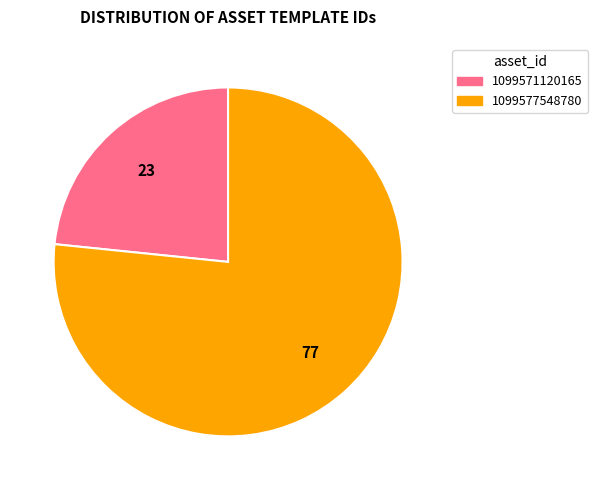

Rank the categories by value from highest to lowest.

1099577548780, 1099571120165